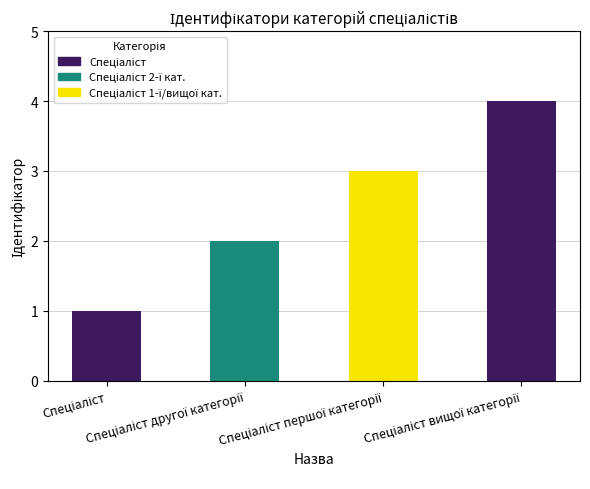

What is the greatest value displayed?

4